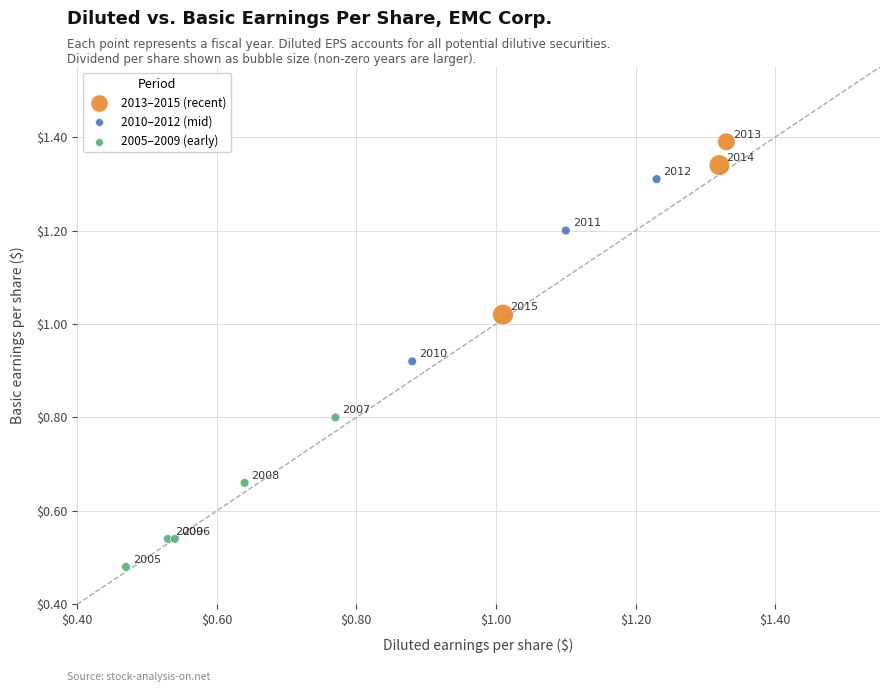

What are all the series names shown in the legend?

2013–2015 (recent), 2010–2012 (mid), 2005–2009 (early)